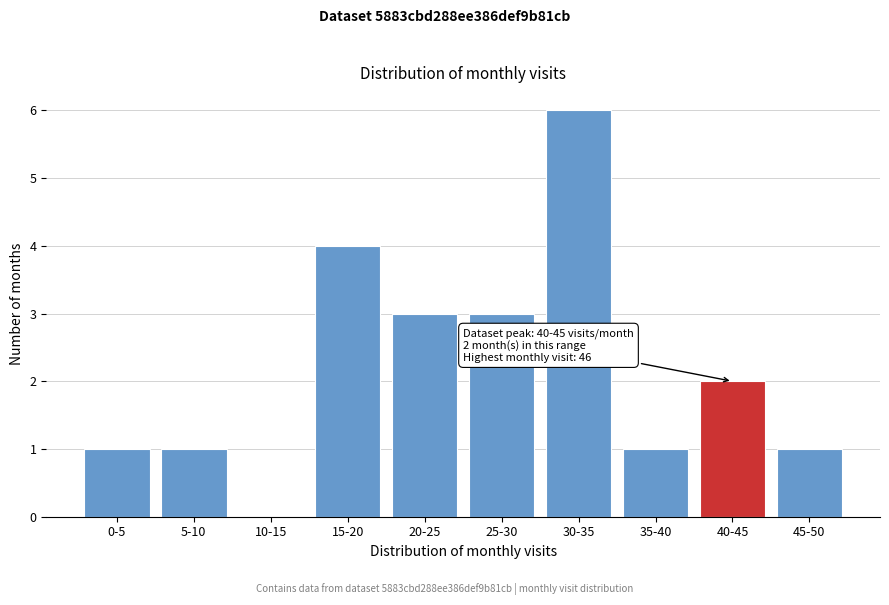

Reading left to right, transcribe all the data shown in this chart.

0-5=1	5-10=1	10-15=0	15-20=4	20-25=3	25-30=3	30-35=6	35-40=1	40-45=2	45-50=1